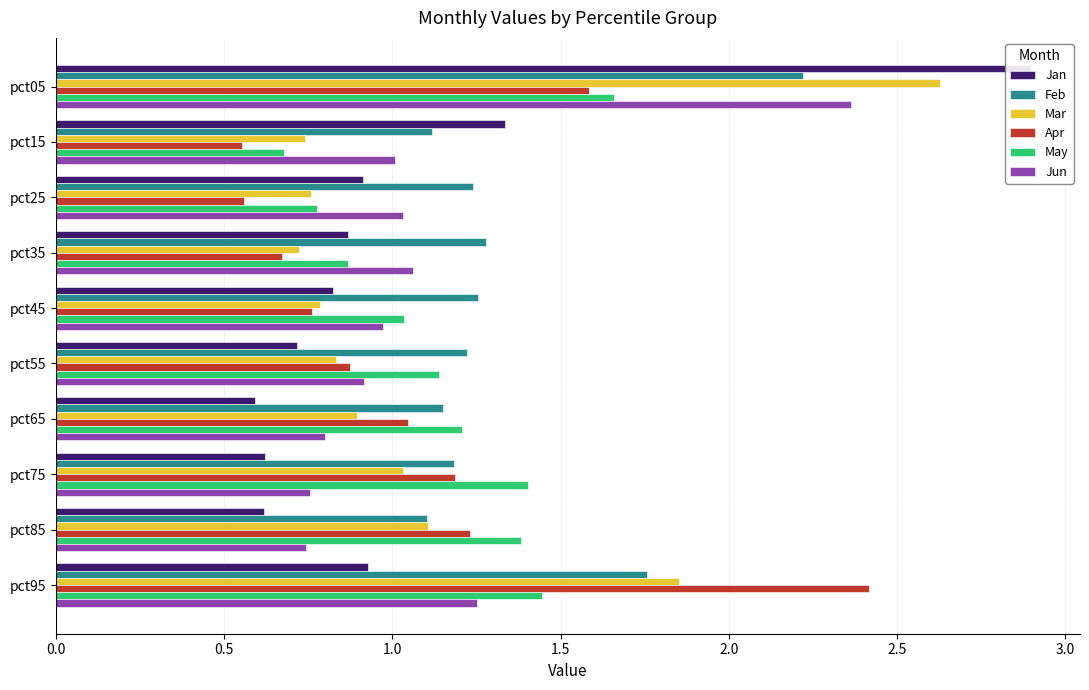

Reading left to right, extract all data points from this chart.

Jan: 2.9	1.3	0.9	0.9	0.8	0.7	0.6	0.6	0.6	0.9
Feb: 2.2	1.1	1.2	1.3	1.3	1.2	1.1	1.2	1.1	1.8
Mar: 2.6	0.7	0.8	0.7	0.8	0.8	0.9	1.0	1.1	1.9
Apr: 1.6	0.6	0.6	0.7	0.8	0.9	1.0	1.2	1.2	2.4
May: 1.7	0.7	0.8	0.9	1.0	1.1	1.2	1.4	1.4	1.4
Jun: 2.4	1.0	1.0	1.1	1.0	0.9	0.8	0.8	0.7	1.3